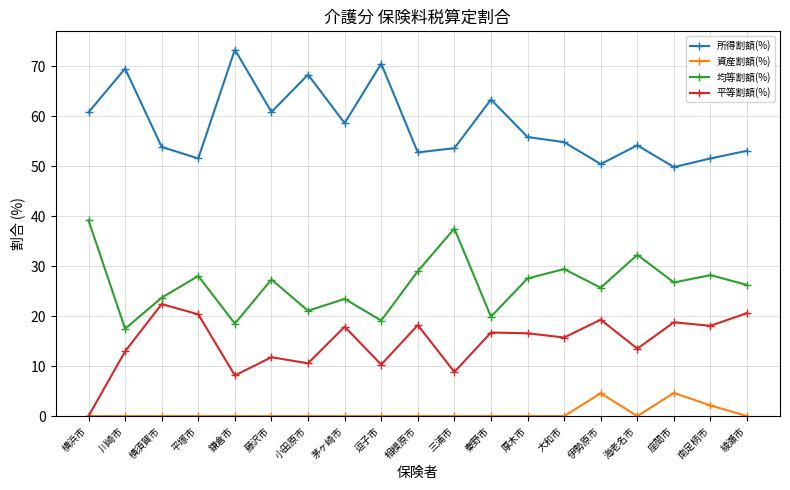

What is the sum of the 所得割額(%) values at 逗子市 and 厚木市?

126.4